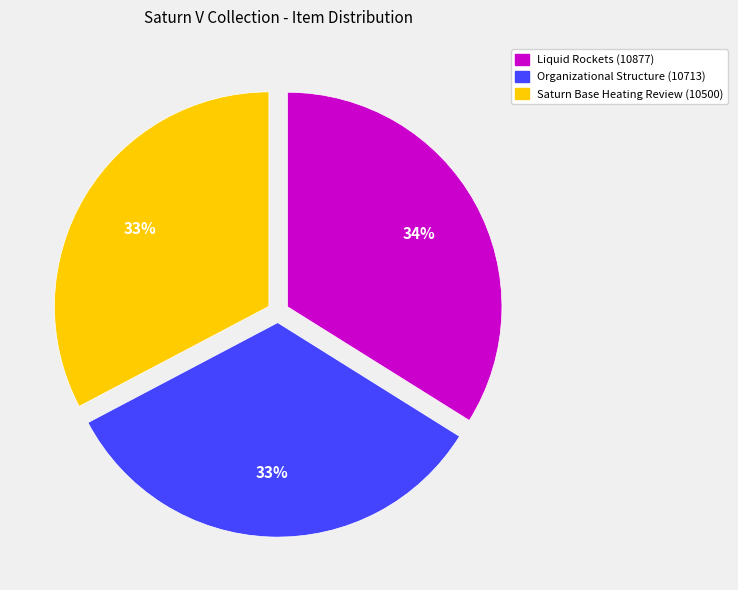

True or false: Saturn Base Heating Review (10500) accounts for 33% of the total.

True